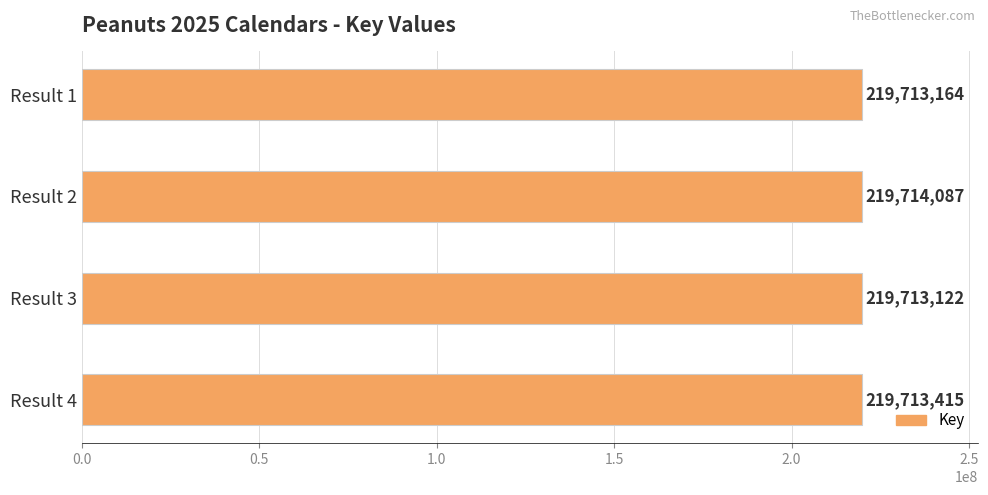

How many values are below 219713415?

2